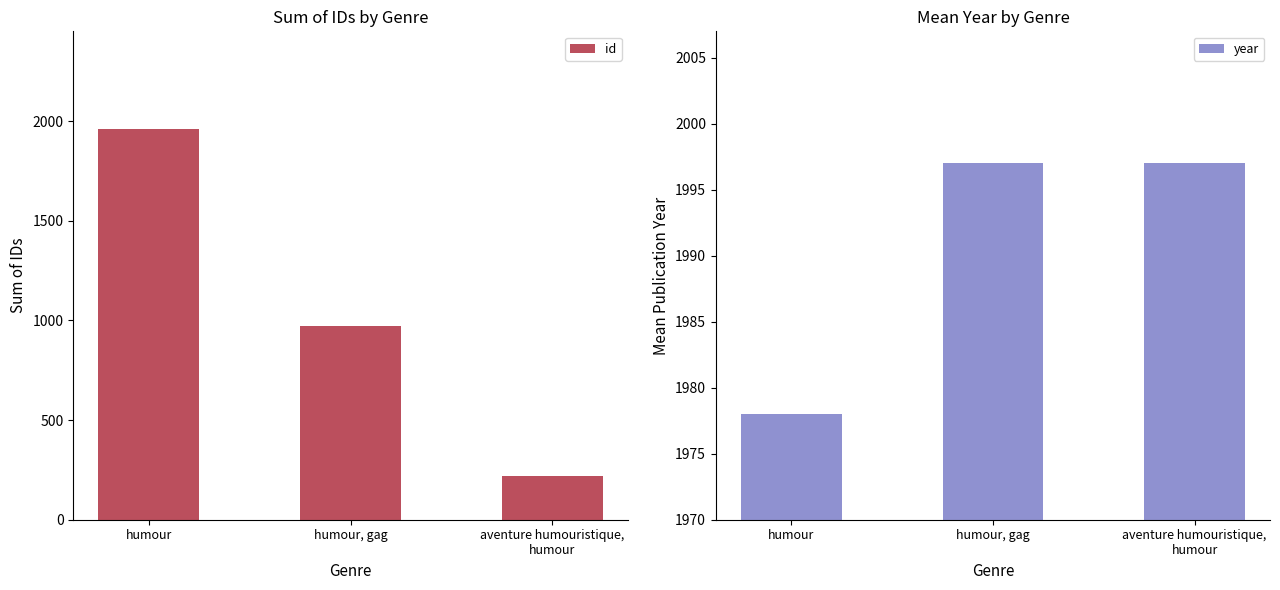

Rank the series by their average value, from lowest to highest.

id, year